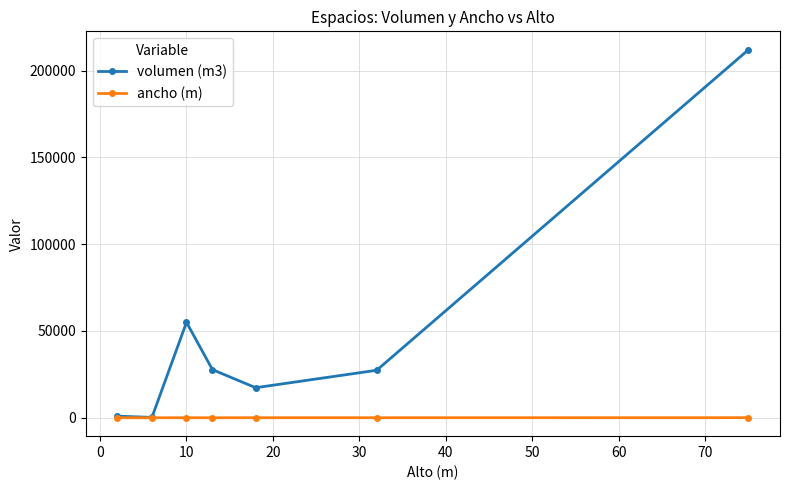

True or false: ancho (m) has more than 0 points higher than both neighbors.

True